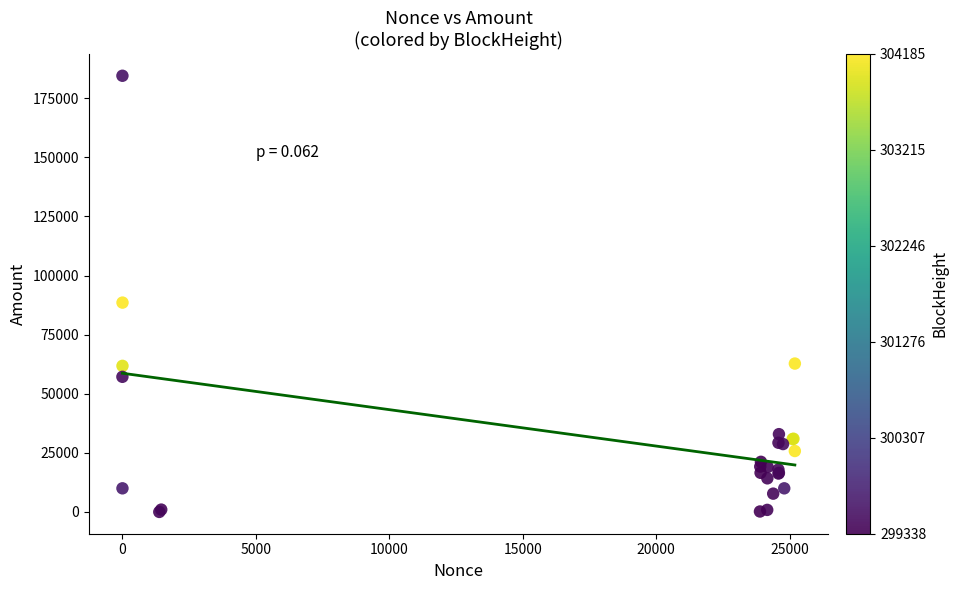

What Y value in the scatter plot is closest to 92267?

88561.9